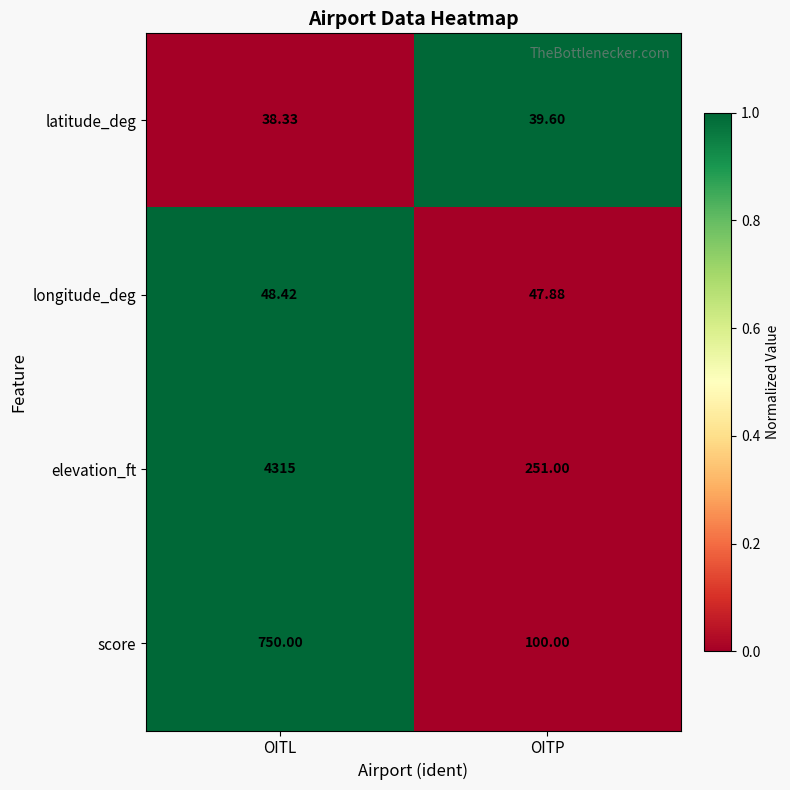

At which category is the sum across all series the highest?

OITL